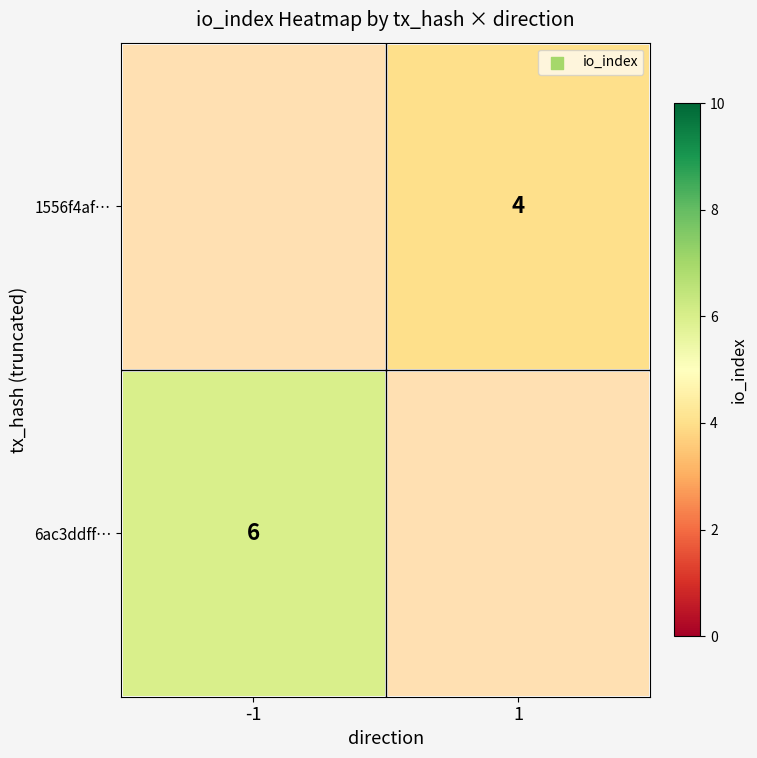

How many categories are shown in the chart?

2